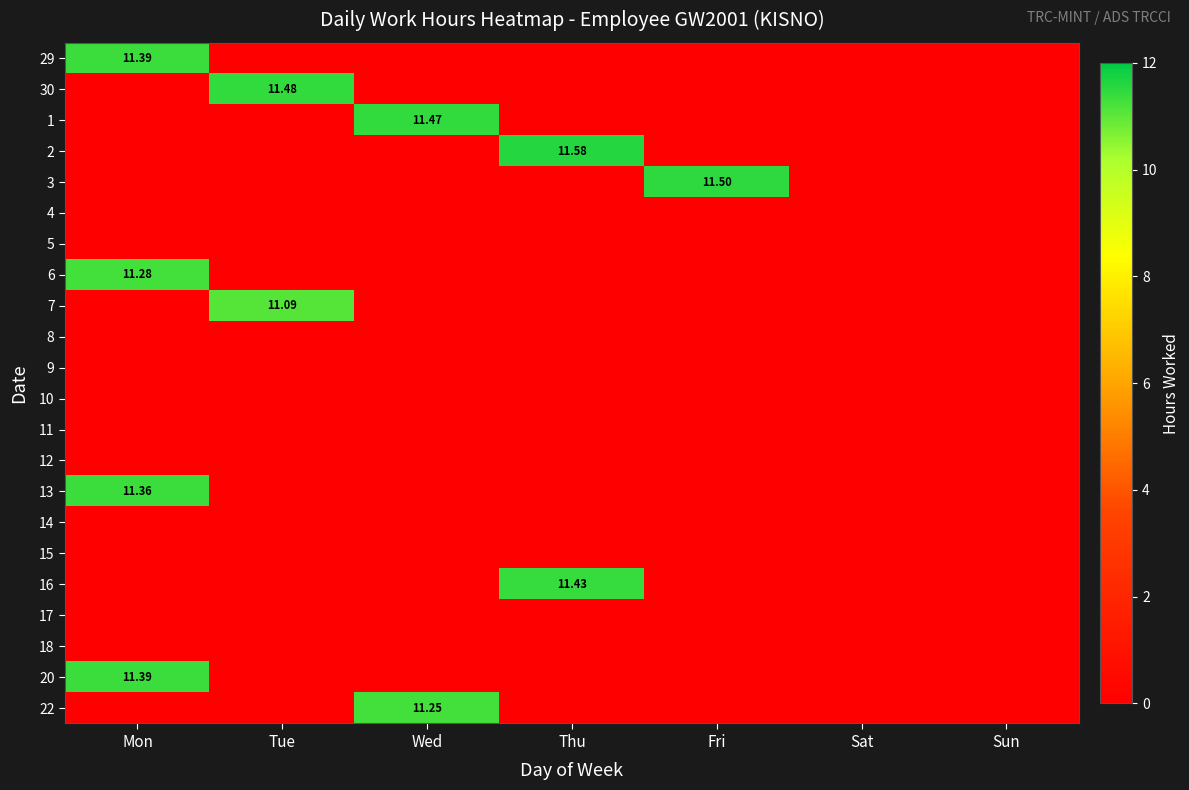

Which series has the largest range (max minus min)?

2